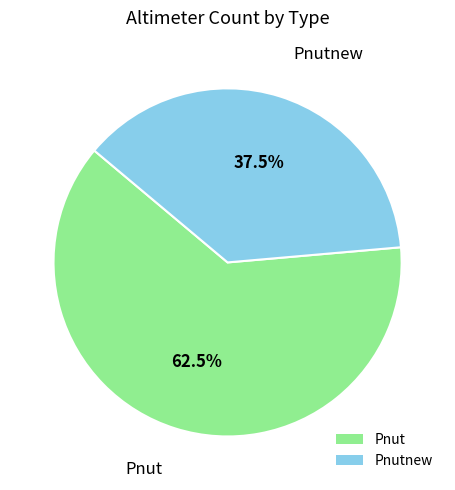

To the nearest percent, what is the average slice percentage?

50%